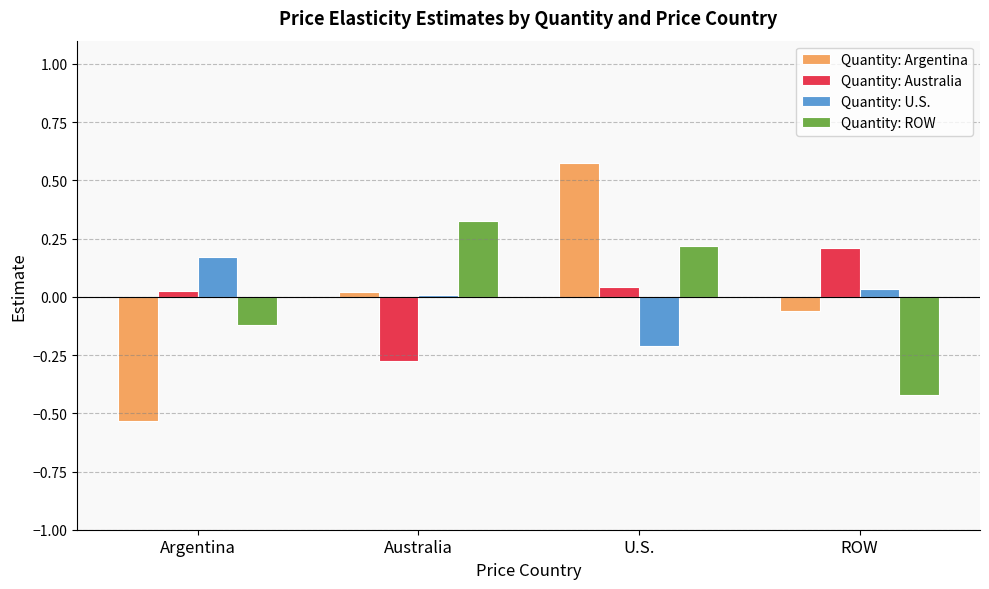

Rank the series at U.S. from lowest to highest value.

Quantity: U.S., Quantity: Australia, Quantity: ROW, Quantity: Argentina